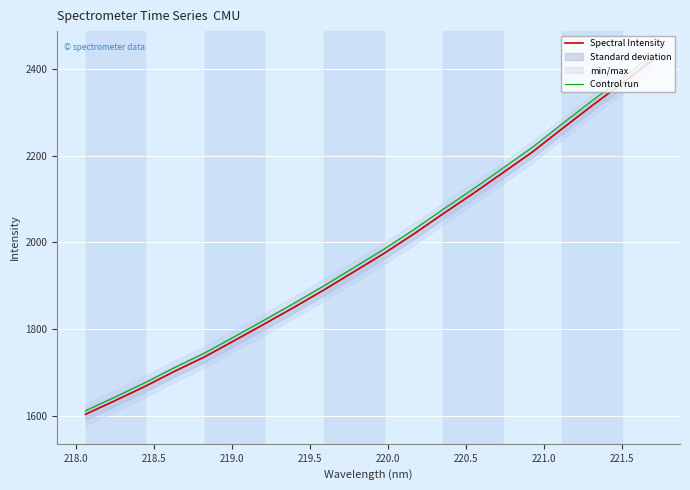

What is the maximum value for Spectral Intensity?

2418.8